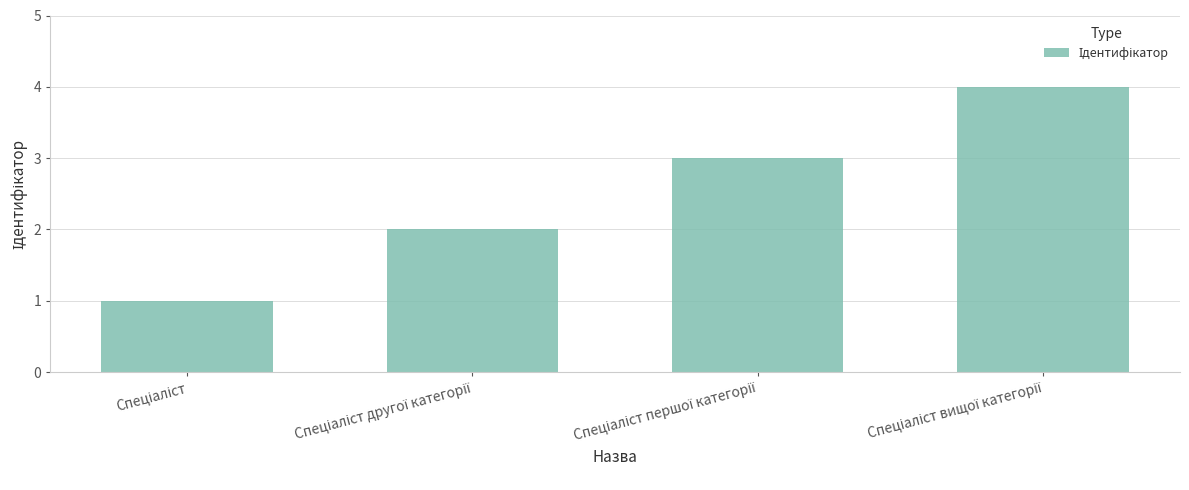

Reading left to right, what are all the values shown in this chart?

1	2	3	4